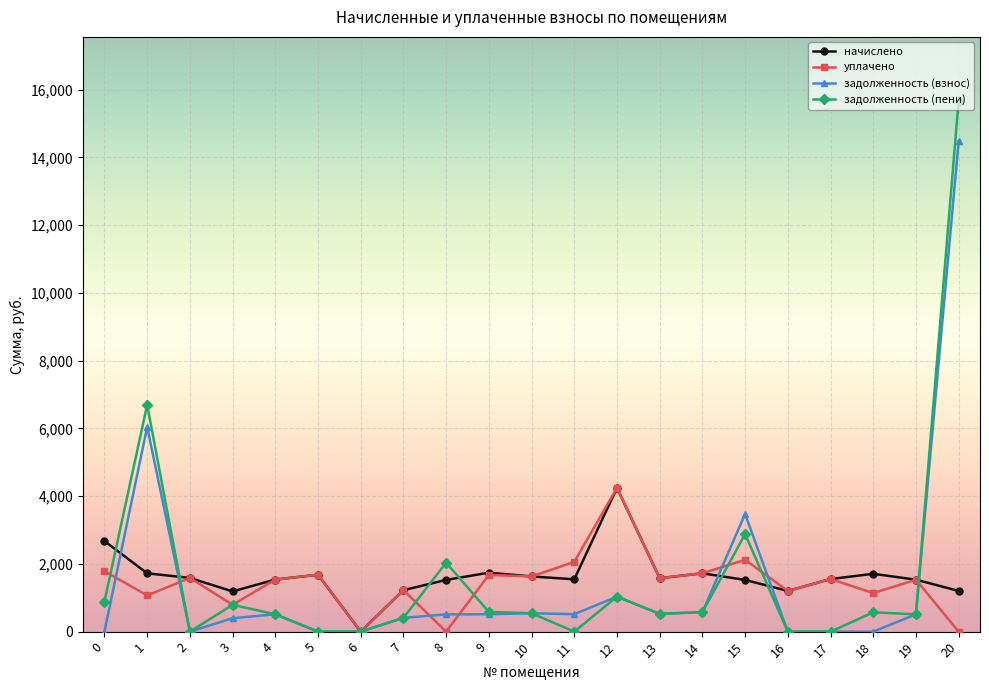

At which category does уплачено reach its first local peak?

2